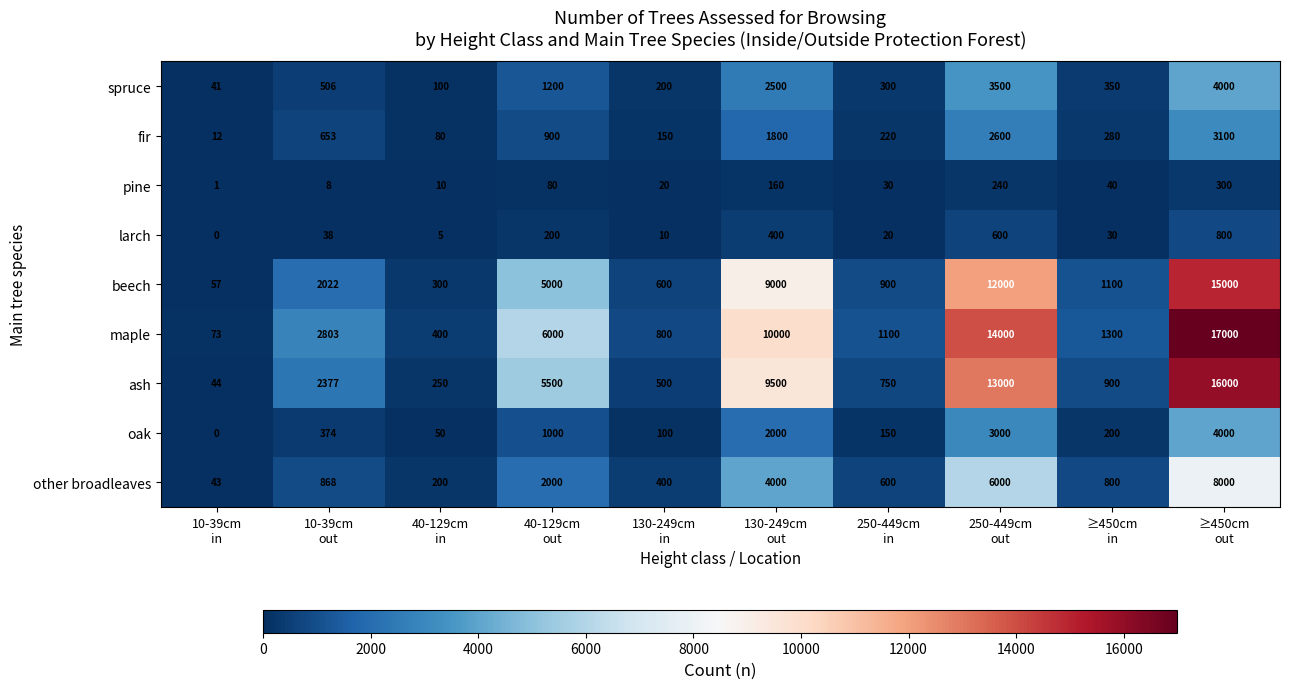

Which series has the widest spread of values?

maple